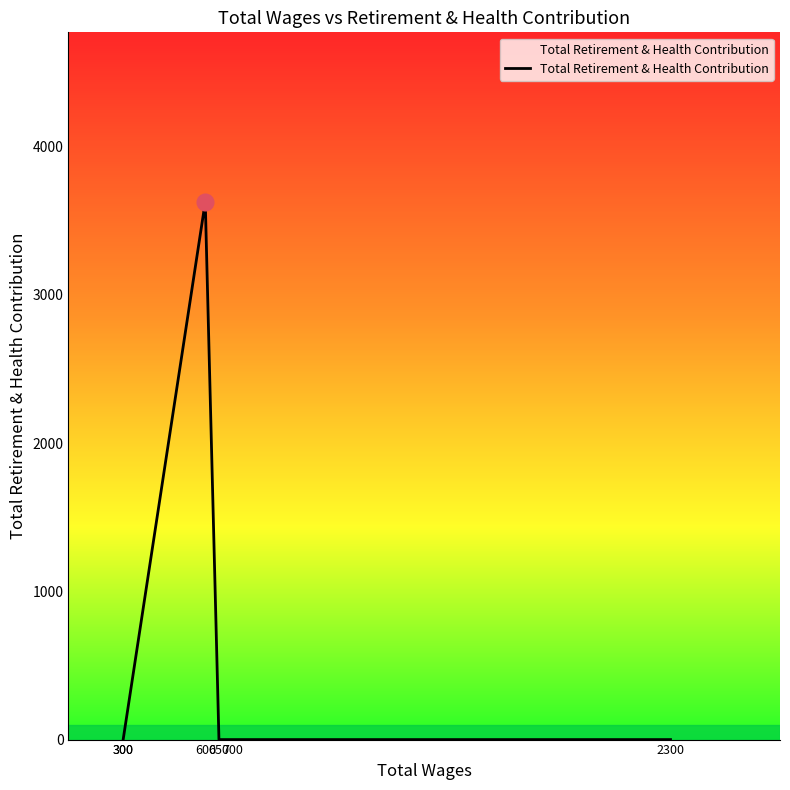

True or false: the data shows 1308 at 700.

False